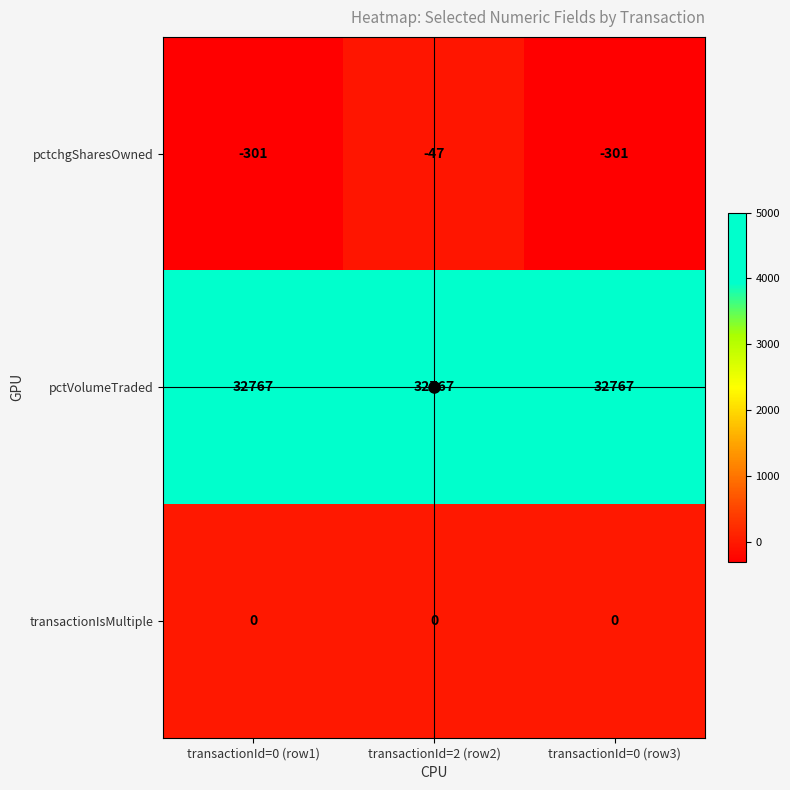

Rank the series by their maximum value, from lowest to highest.

pctchgSharesOwned, transactionIsMultiple, pctVolumeTraded